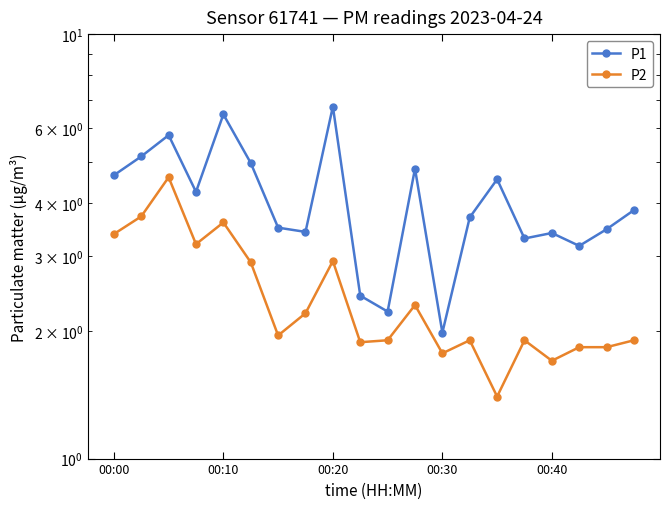

Which has a higher value, 6 or 00:00?

00:00